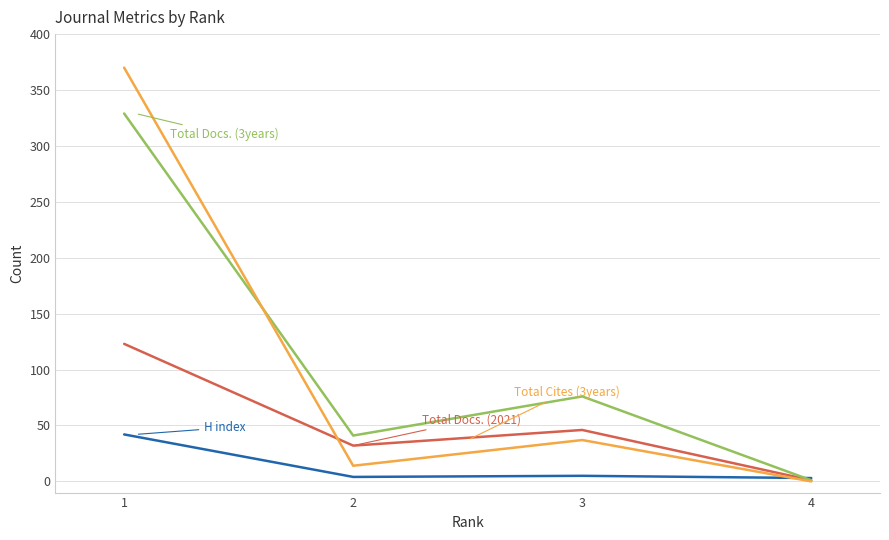

What is the maximum value shown in the chart?

370